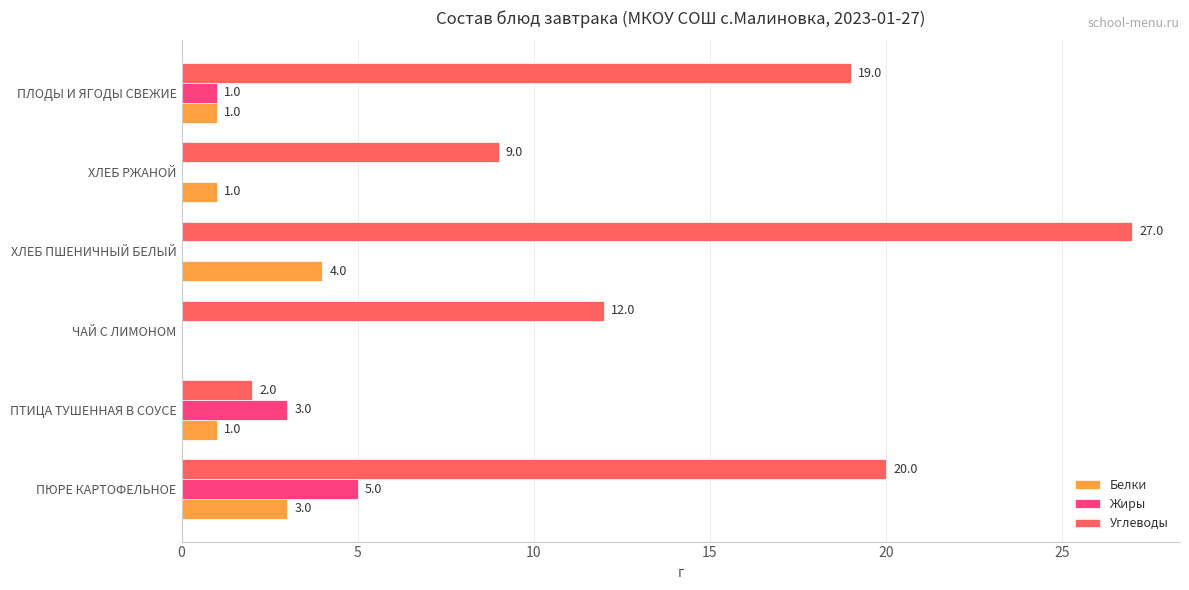

What is the average value of the Белки series?

2